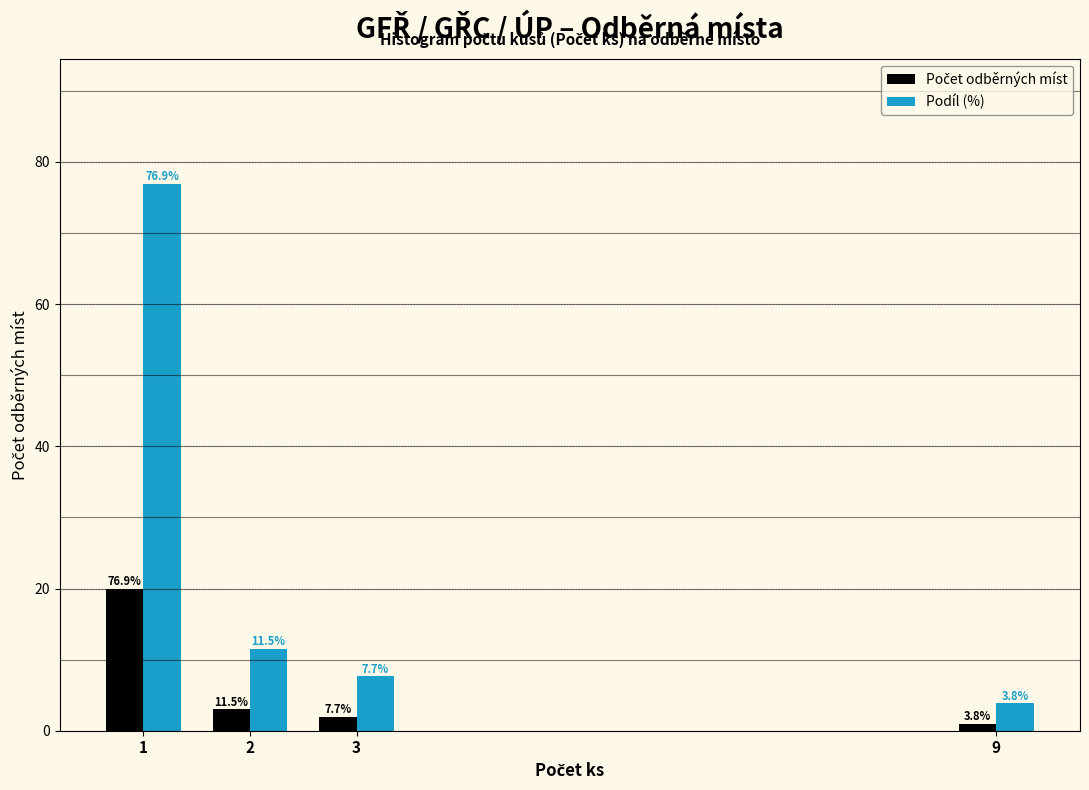

What is the average value of the Podíl (%) series?

25.0